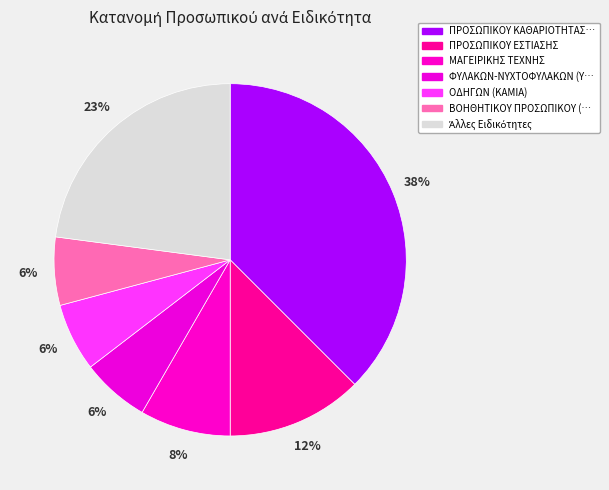

How many segments does this pie chart have?

7